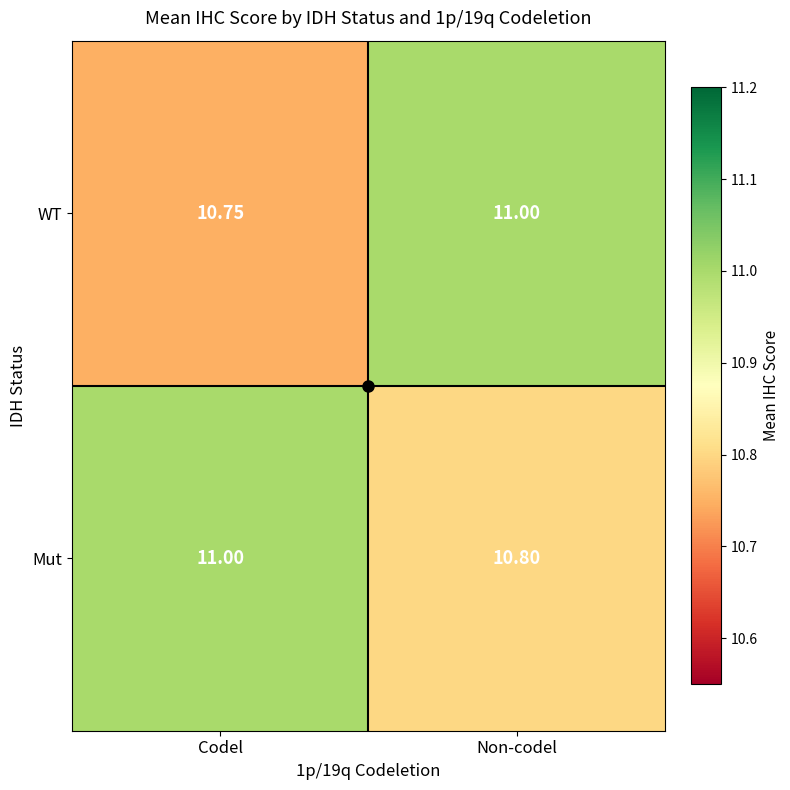

At which category is the sum across all series the highest?

Non-codel